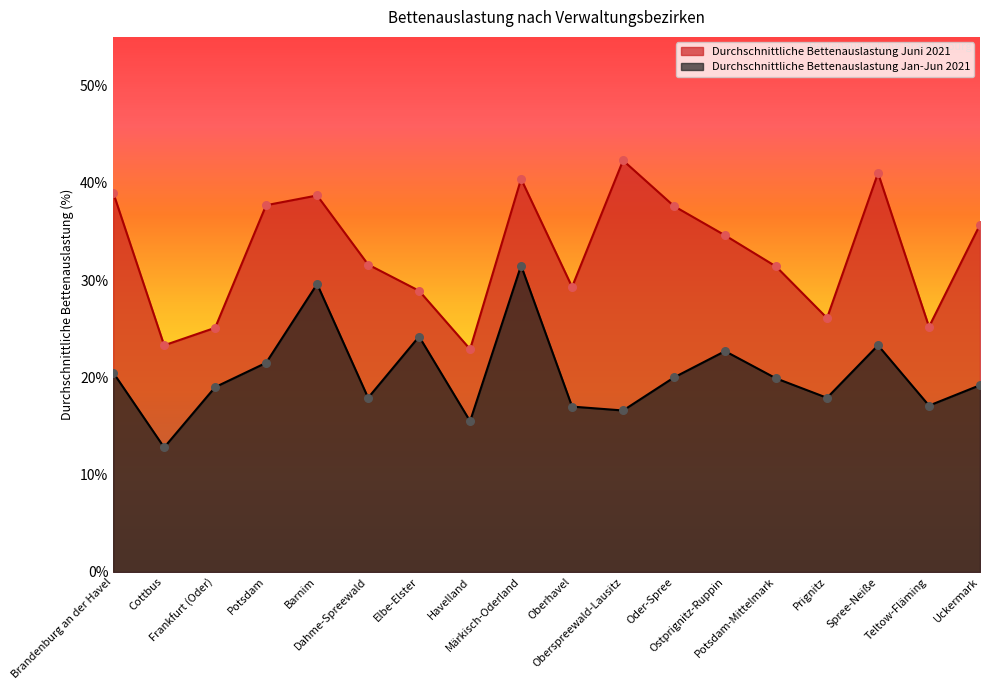

Which series contains the highest Y value?

Durchschnittliche Bettenauslastung Juni 2021